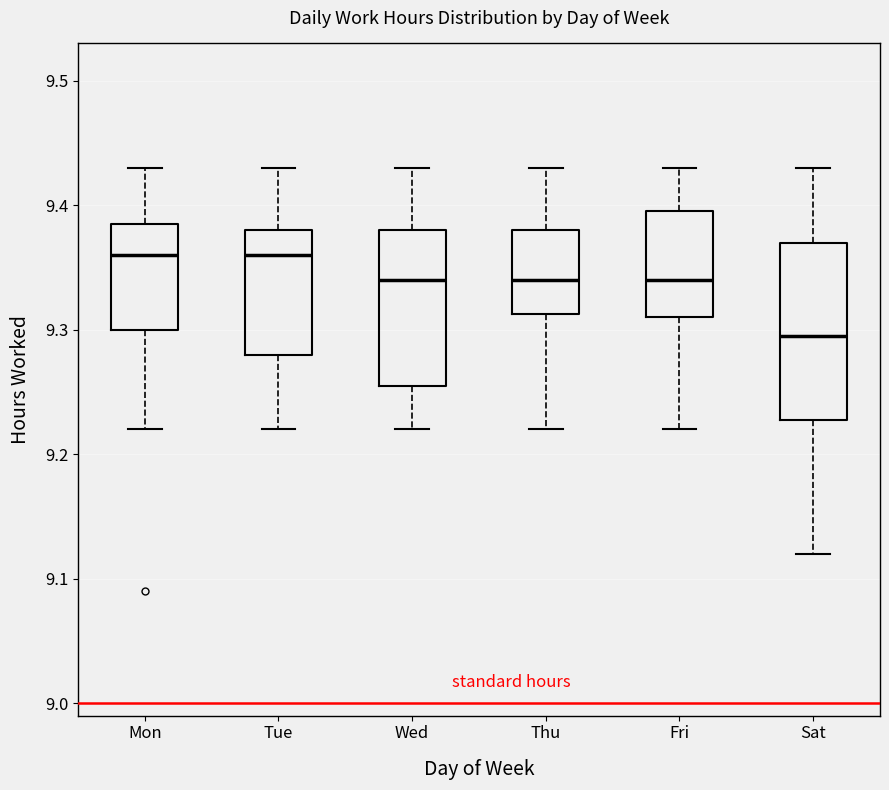

Comparing the boxes themselves (not the whiskers), which one is the tallest?

Sat